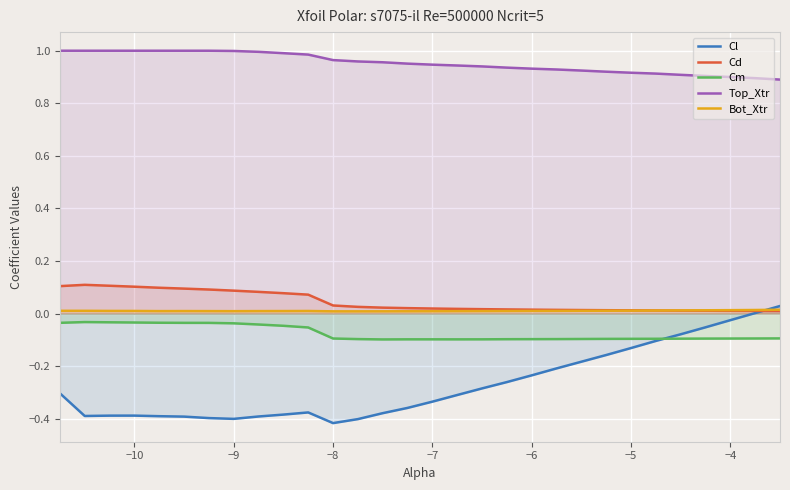

What is the sum of all Bot_Xtr values?

0.3